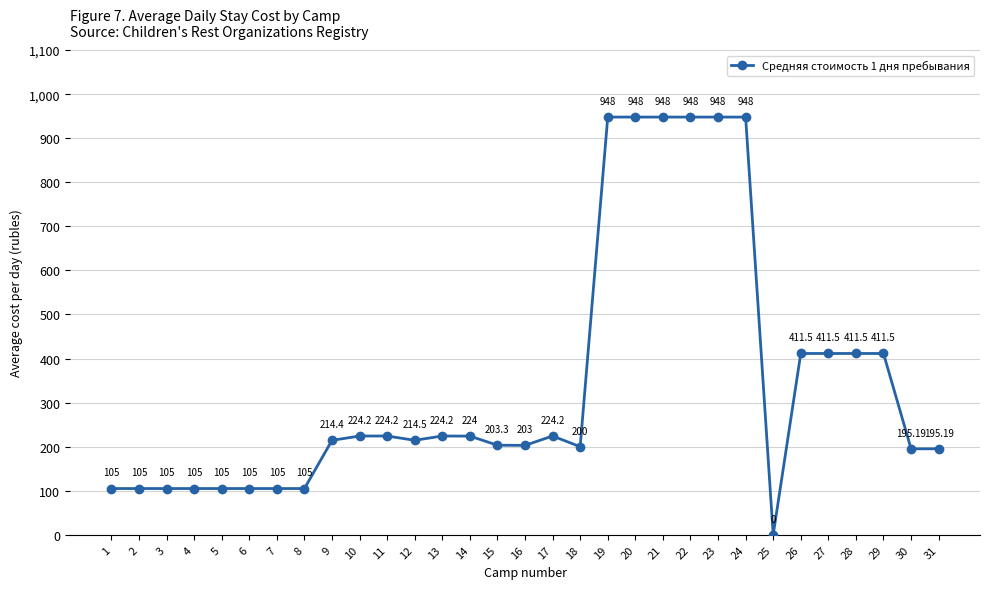

What is the difference between the second highest and second lowest values?

843.0